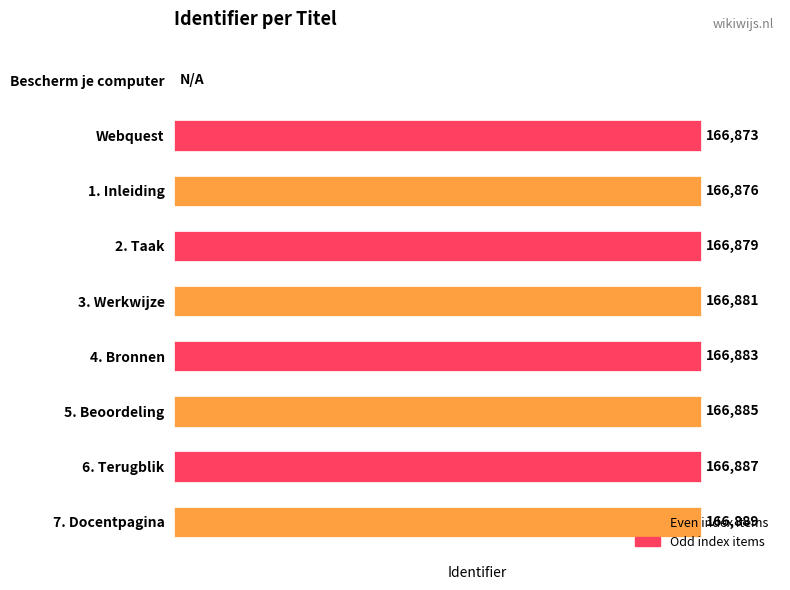

Between 7. Docentpagina and Bescherm je computer, which is larger?

7. Docentpagina